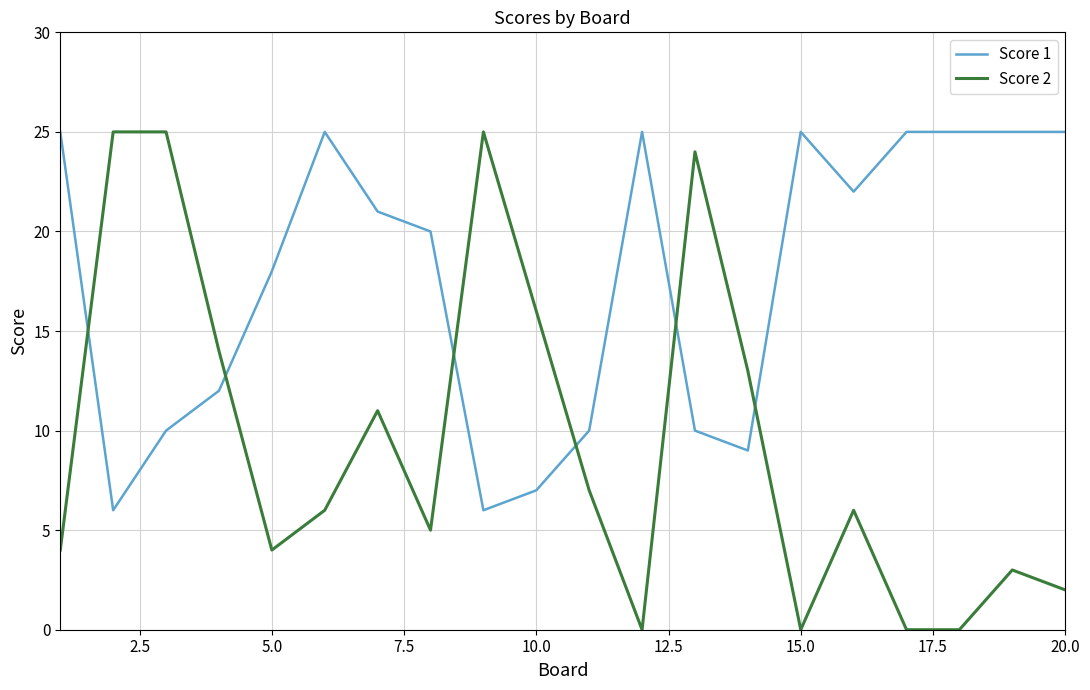

Which series has the widest spread of values?

Score 2